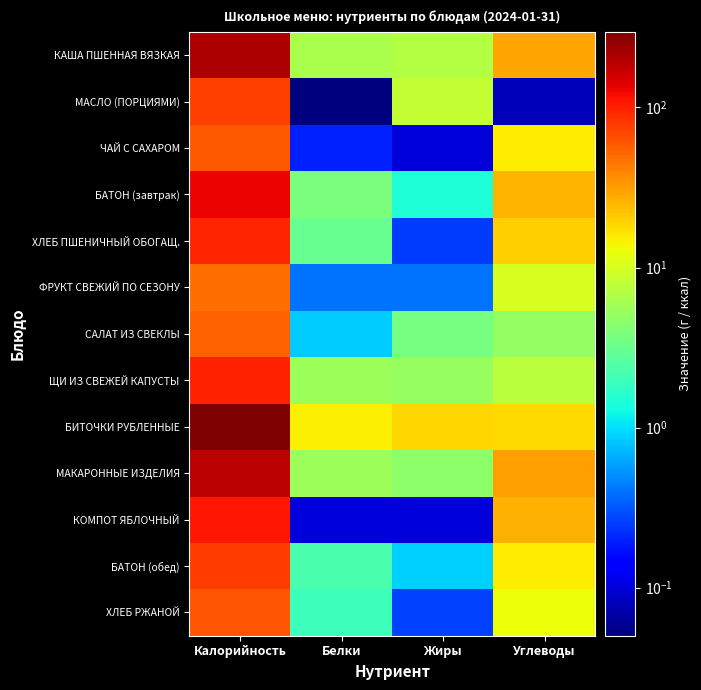

Which series has the largest total across all categories?

БИТОЧКИ РУБЛЕННЫЕ